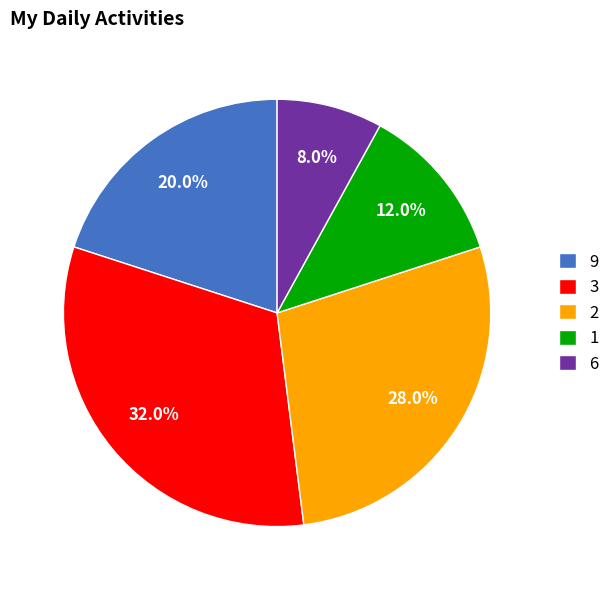

What portion of the pie excludes 2?

72.0%